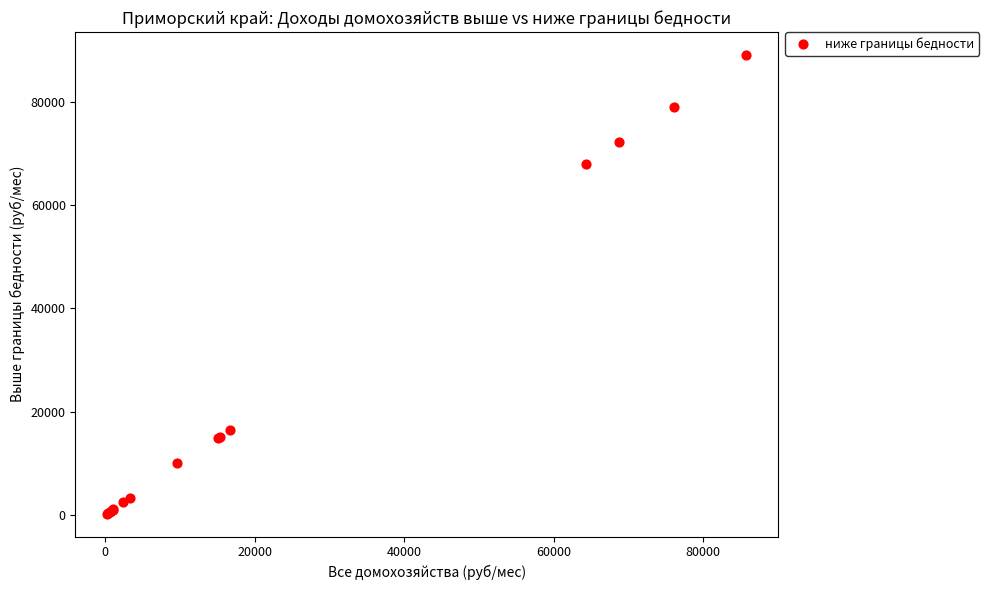

What Y value in the scatter plot is closest to 44652?

67884.0